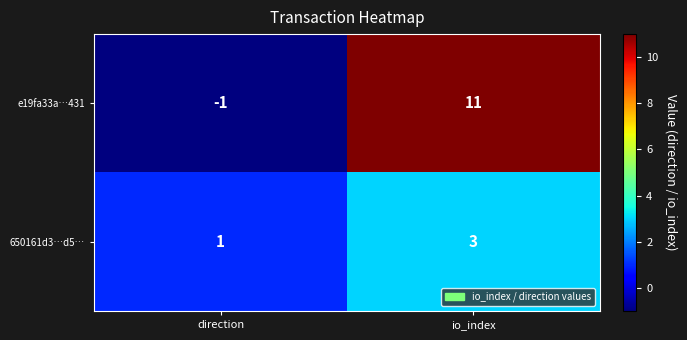

What is the average value of the e19fa33a…431 series?

5